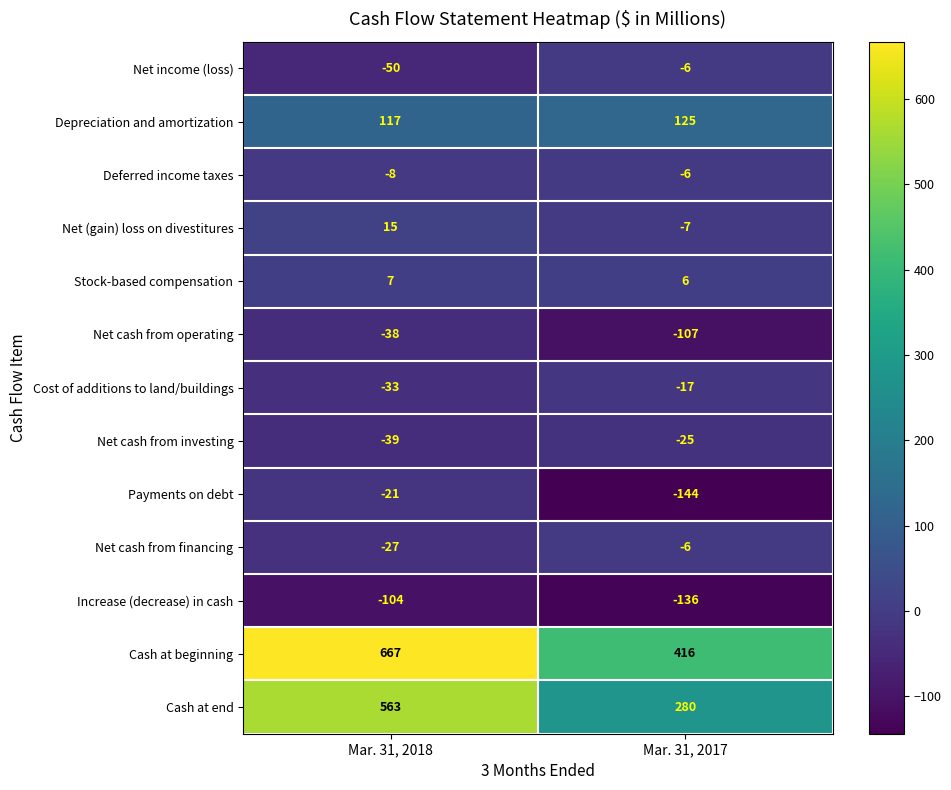

What value does the Cash at end series have at Mar. 31, 2018, to the nearest 10?

560